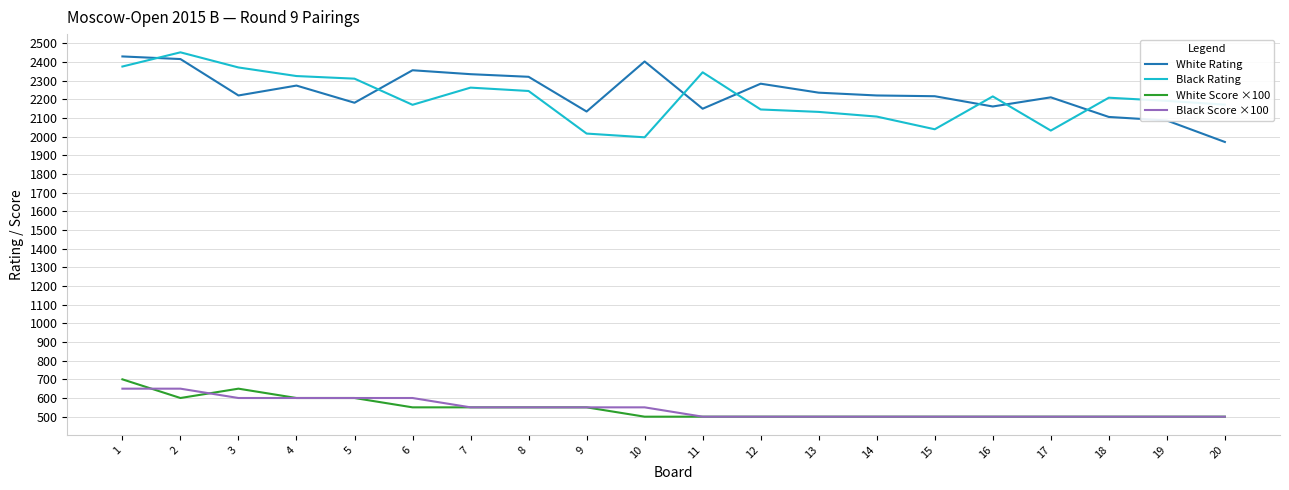

True or false: Black Rating has a value of 3372 at 19.

False